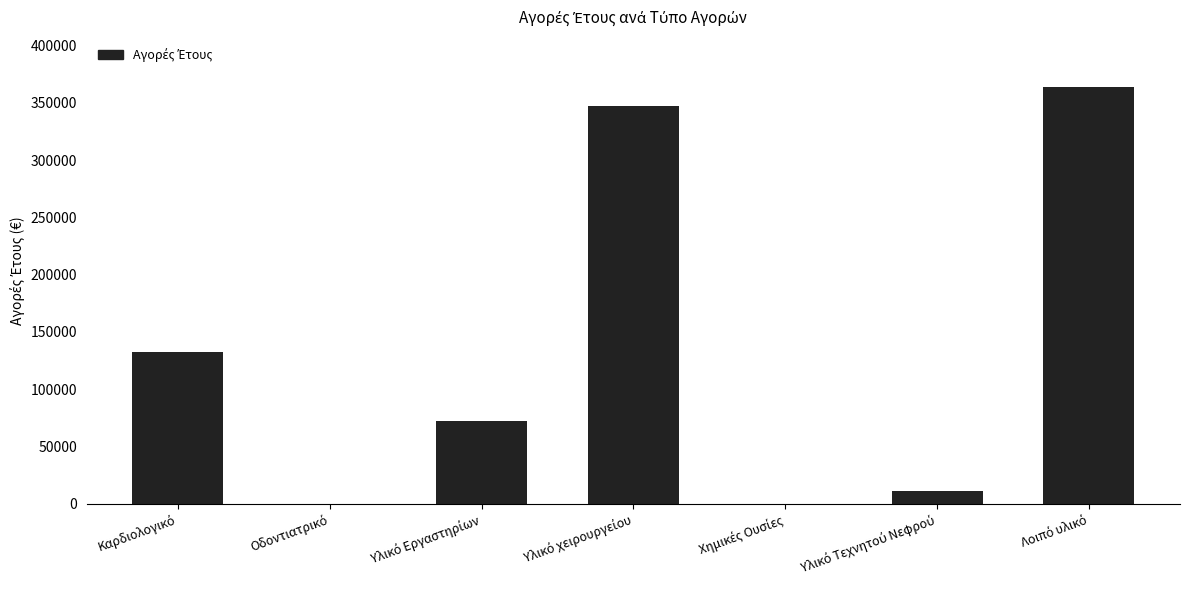

What is the greatest value displayed?

363774.0